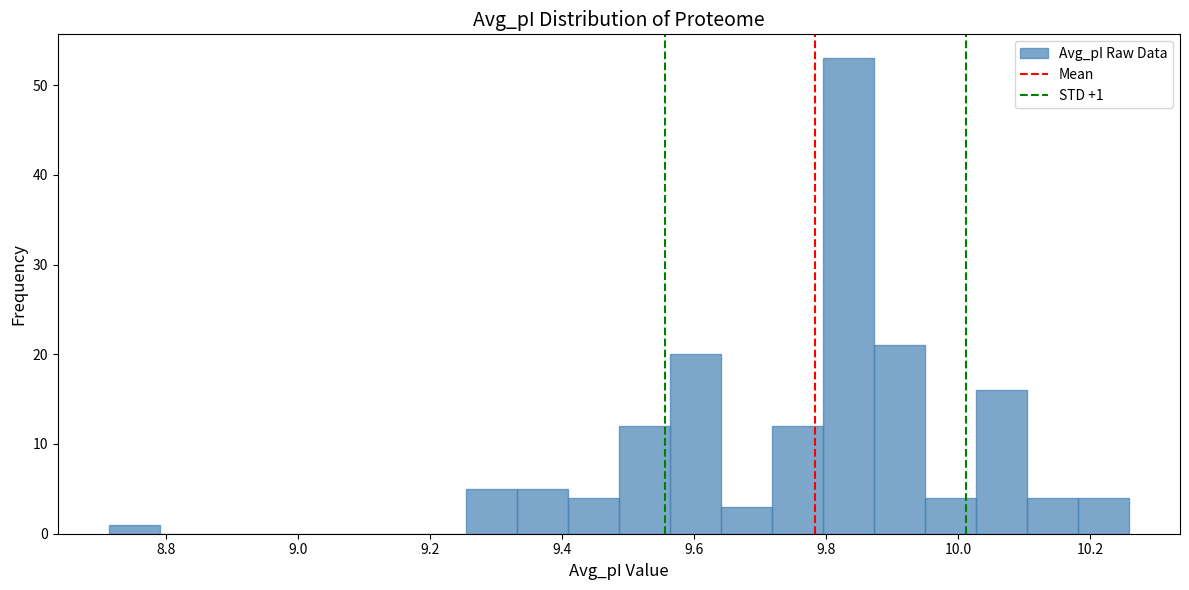

Around what value on the x-axis is the tallest bar? Give the approximate position of its centre, as read against the axis.

9.84